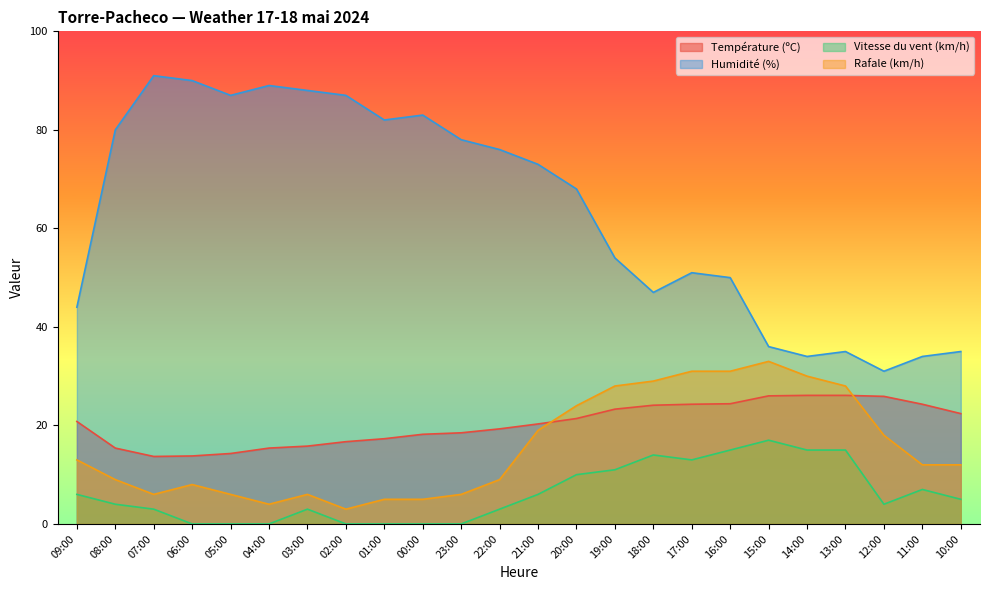

The value of Température (ºC) at 21:00 is 20.3. True or false?

True